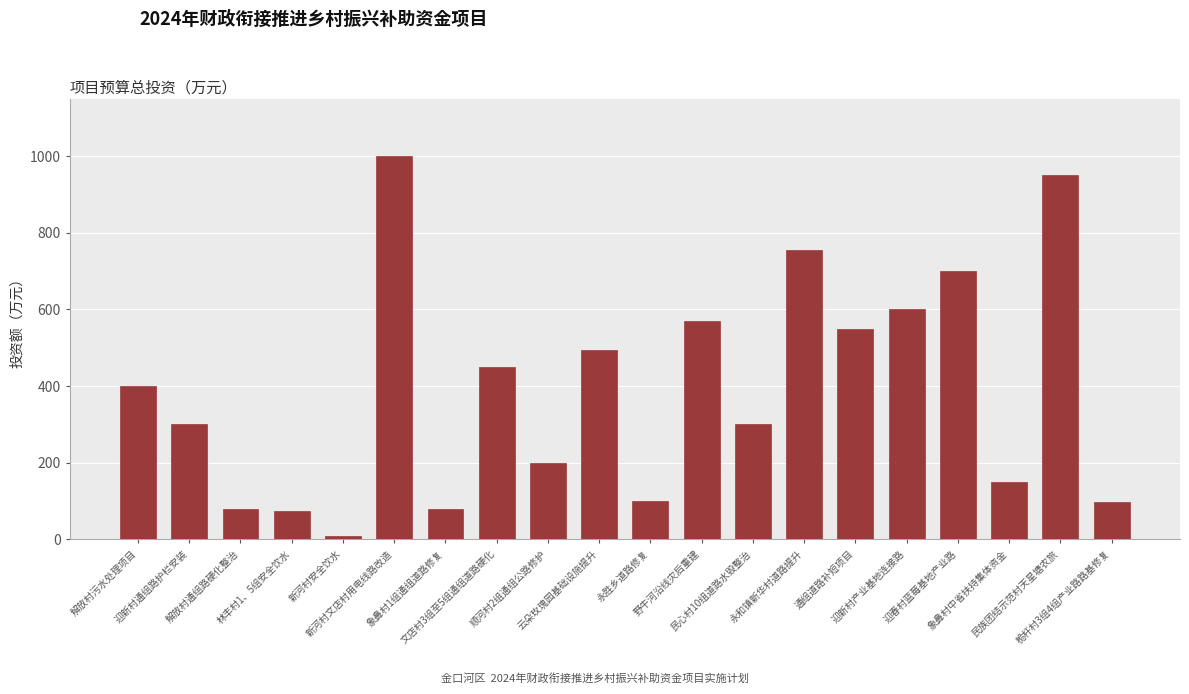

What is the maximum value shown in the chart?

1000.0